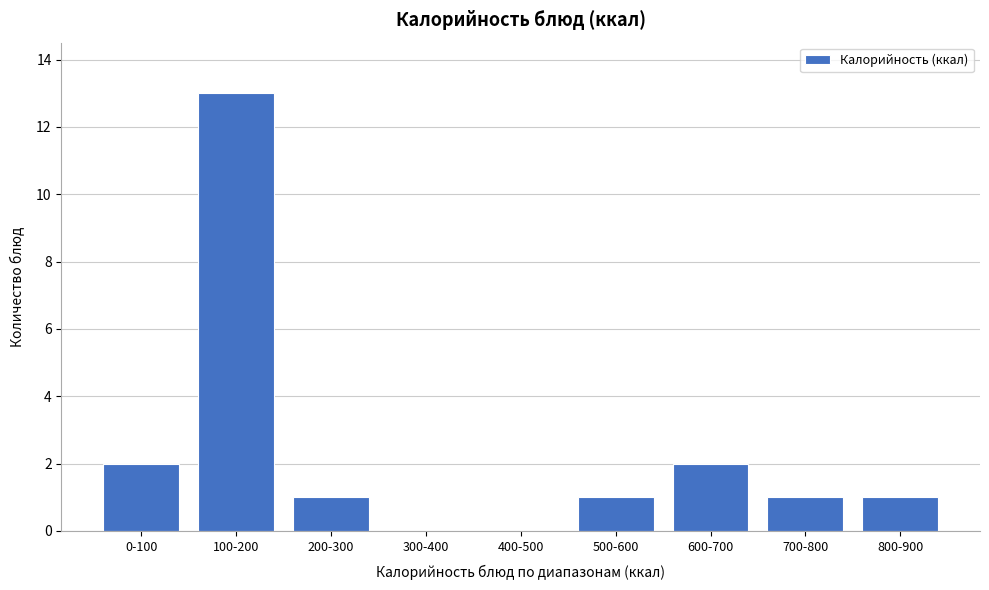

Reading left to right, extract all data points from this chart.

0-100=2	100-200=13	200-300=1	300-400=0	400-500=0	500-600=1	600-700=2	700-800=1	800-900=1